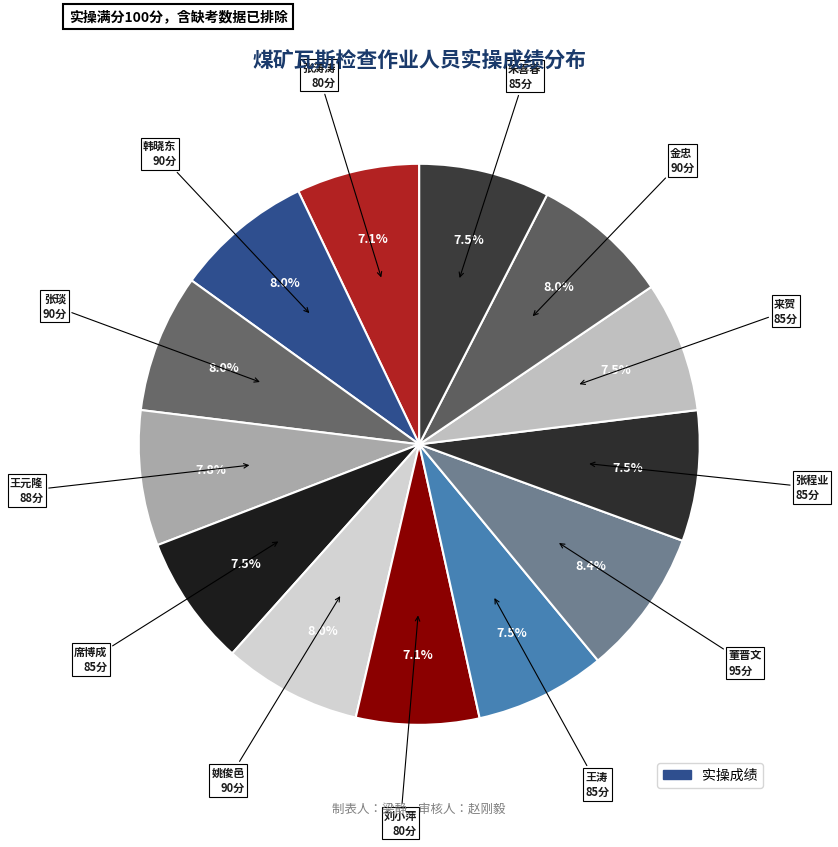

How many segments does this pie chart have?

13